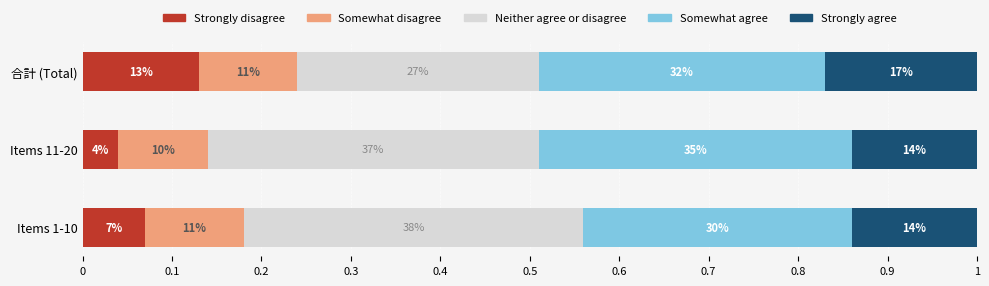

What is the value of the Somewhat agree bar at the 3rd from the left?

0.3